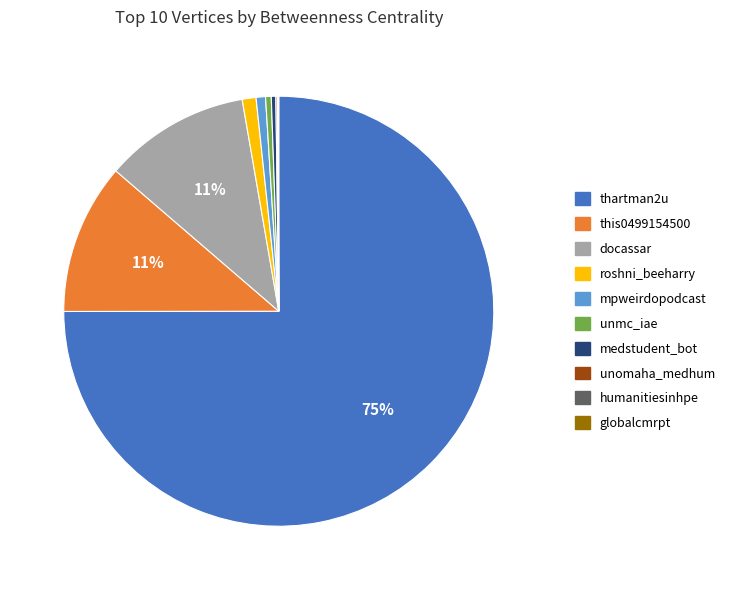

Approximately how many times larger is the value at mpweirdopodcast compared to medstudent_bot?

2.1